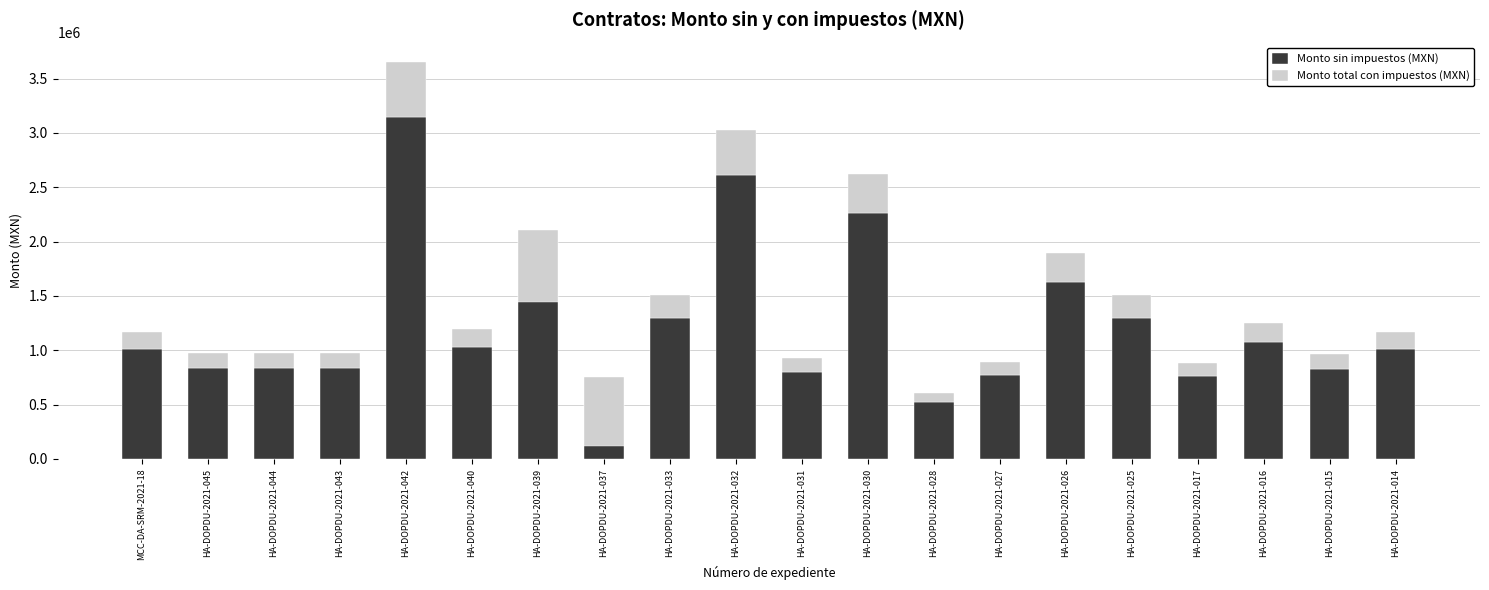

At which category is the sum across all series the highest?

HA-DOPDU-2021-042